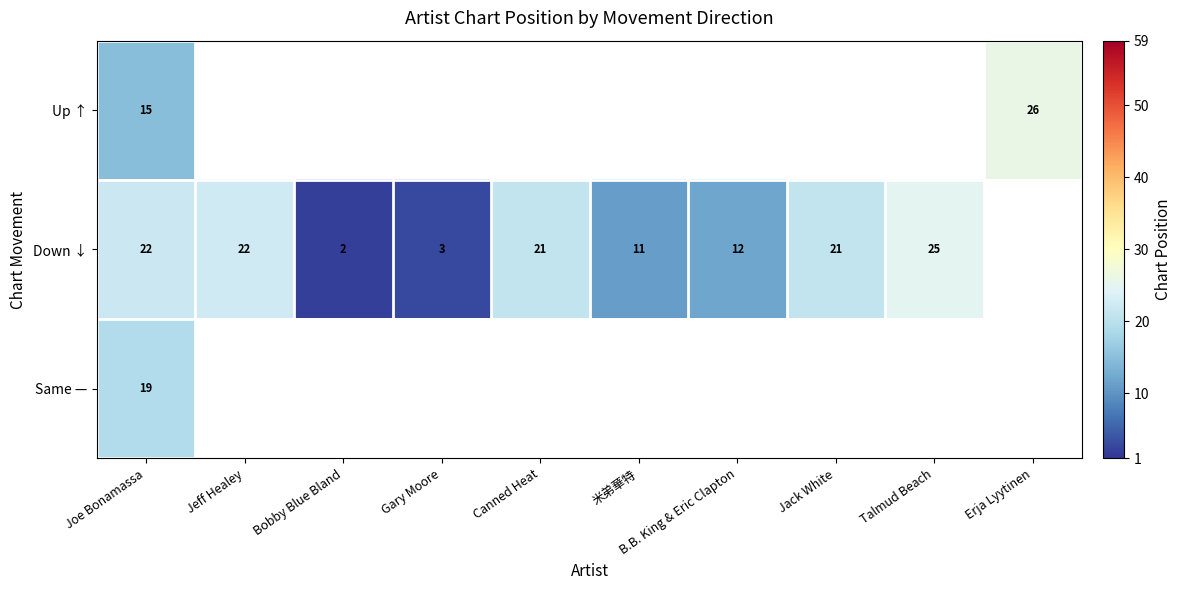

Between 米弟華特 and Joe Bonamassa, which is larger?

Joe Bonamassa